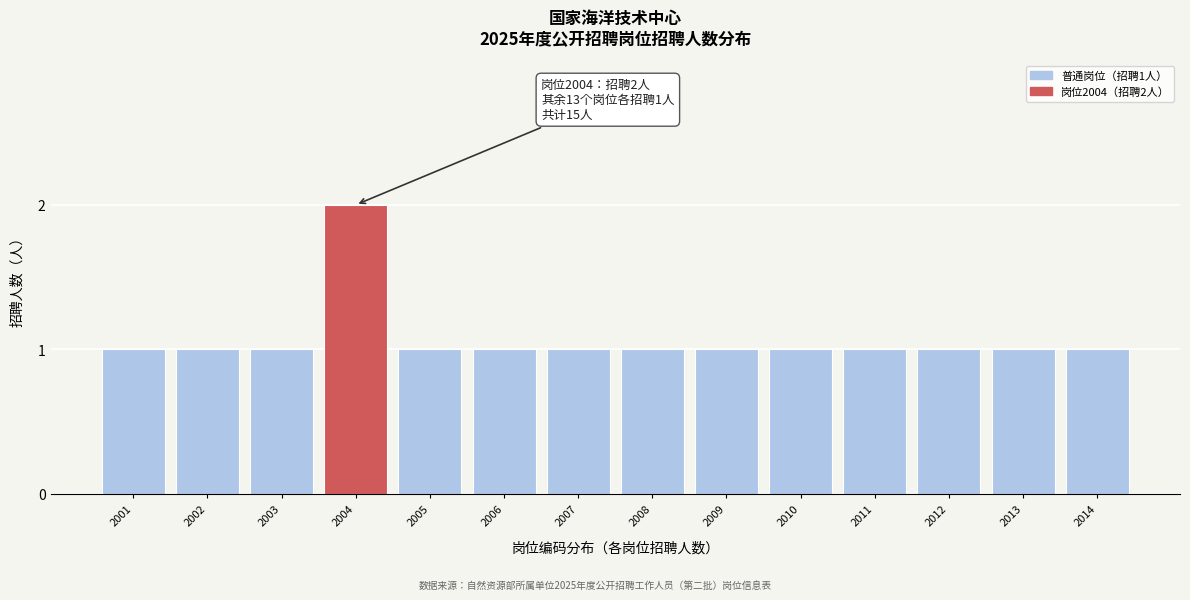

Reading left to right, extract all data points from this chart.

2001=1	2002=1	2003=1	2004=2	2005=1	2006=1	2007=1	2008=1	2009=1	2010=1	2011=1	2012=1	2013=1	2014=1